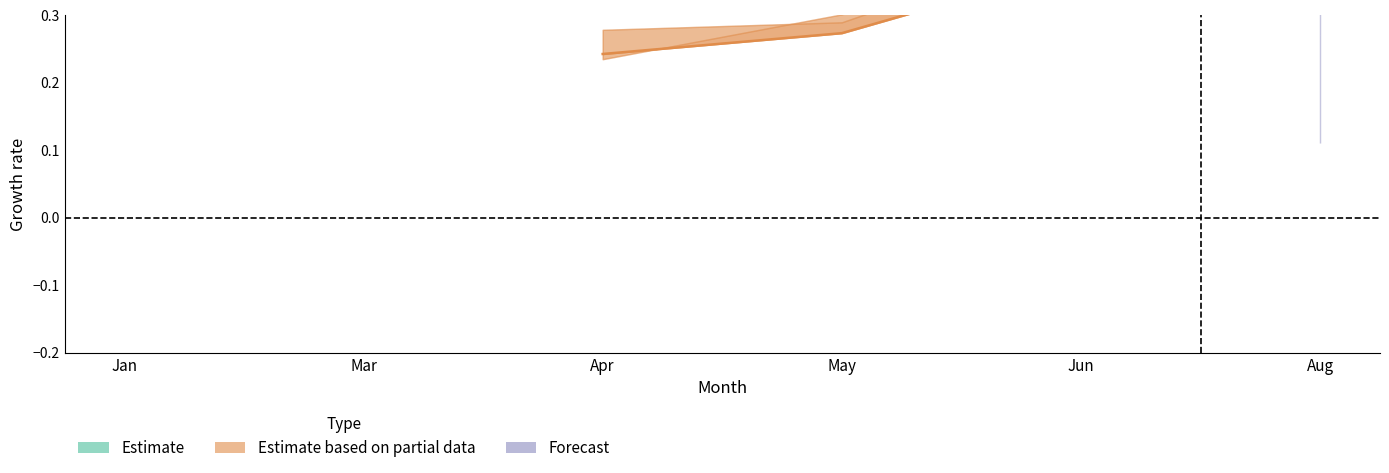

The value of pct75 at Mar is 0.5. True or false?

True